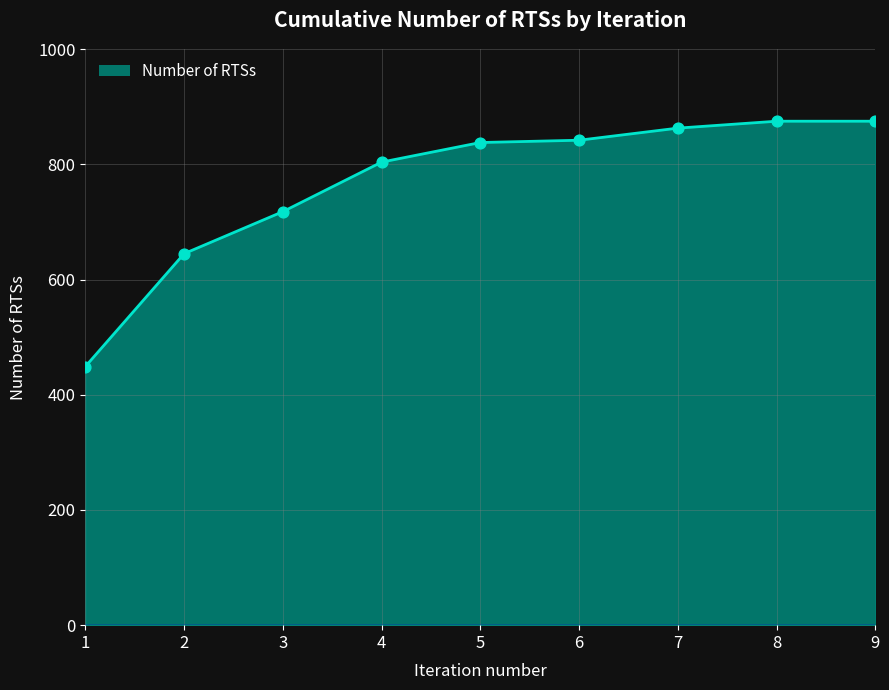

Approximately how many times larger is the value at 4 compared to 5?

1.0